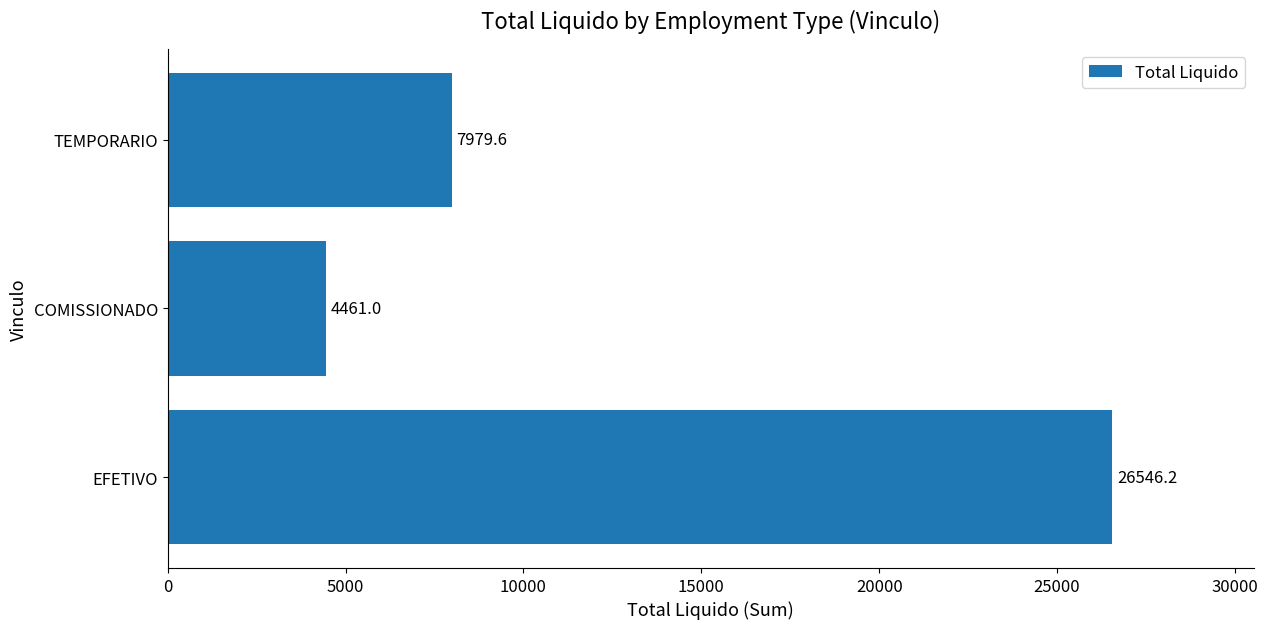

At which category does the chart reach its minimum across all series?

COMISSIONADO